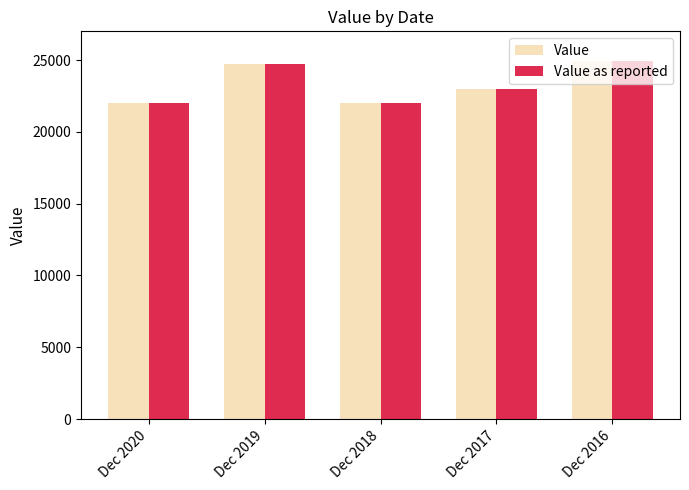

True or false: Value as reported has a value of 24900 at Dec 2016.

True